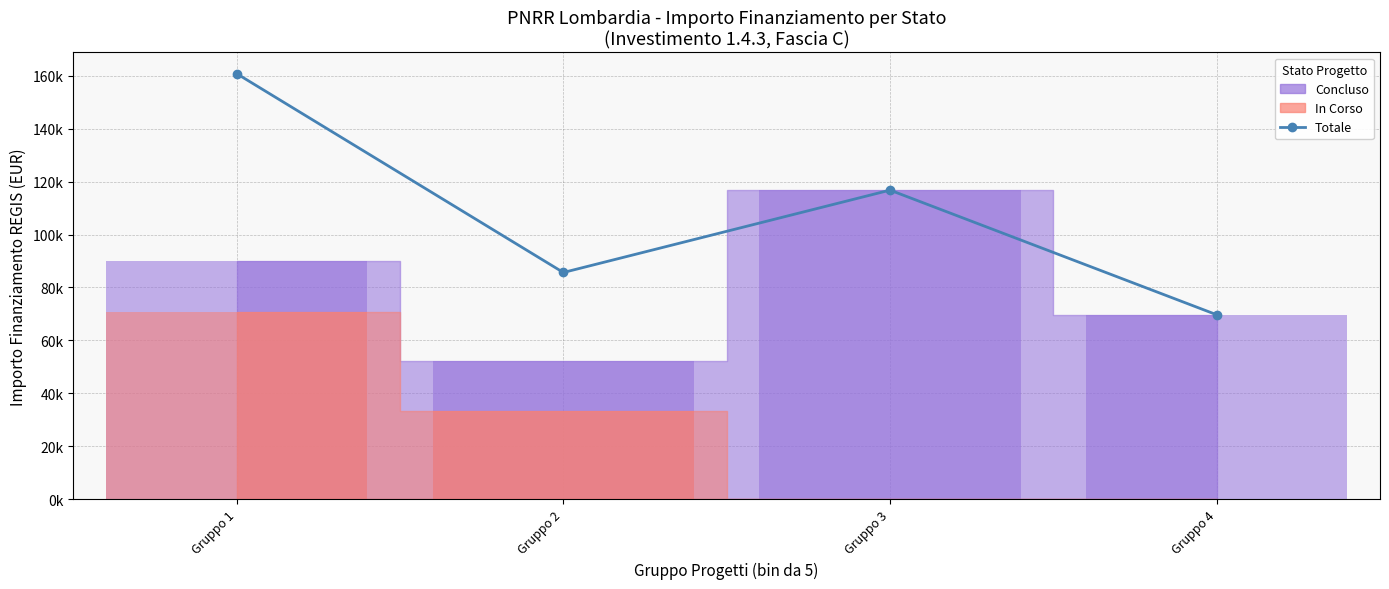

Reading left to right, extract all data points from this chart.

160749	85659	116765	69699